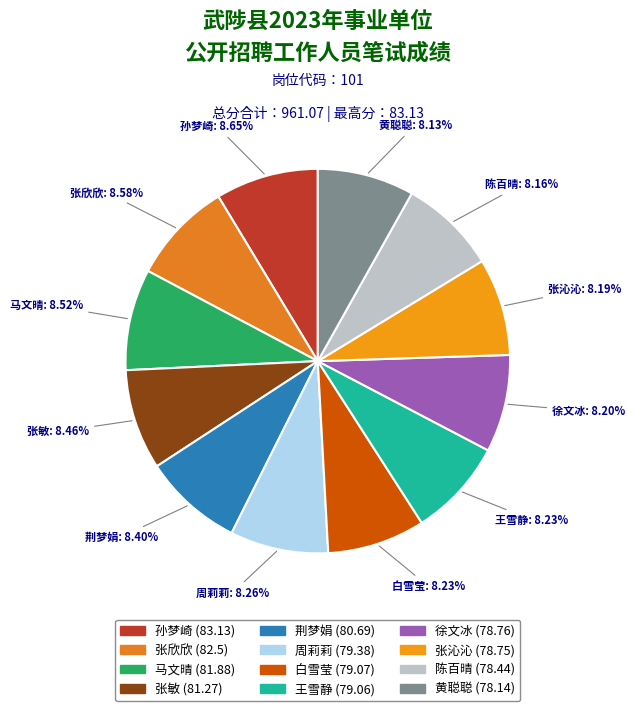

Approximately how many times larger is the value at 孙梦崎 compared to 张沁沁?

1.1